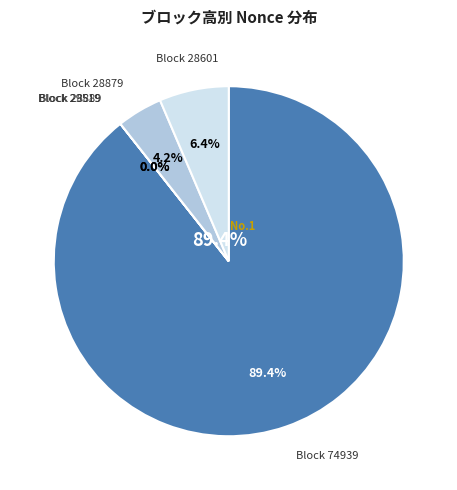

To the nearest percent, what is the combined percentage of 28879 and 28889?

4%